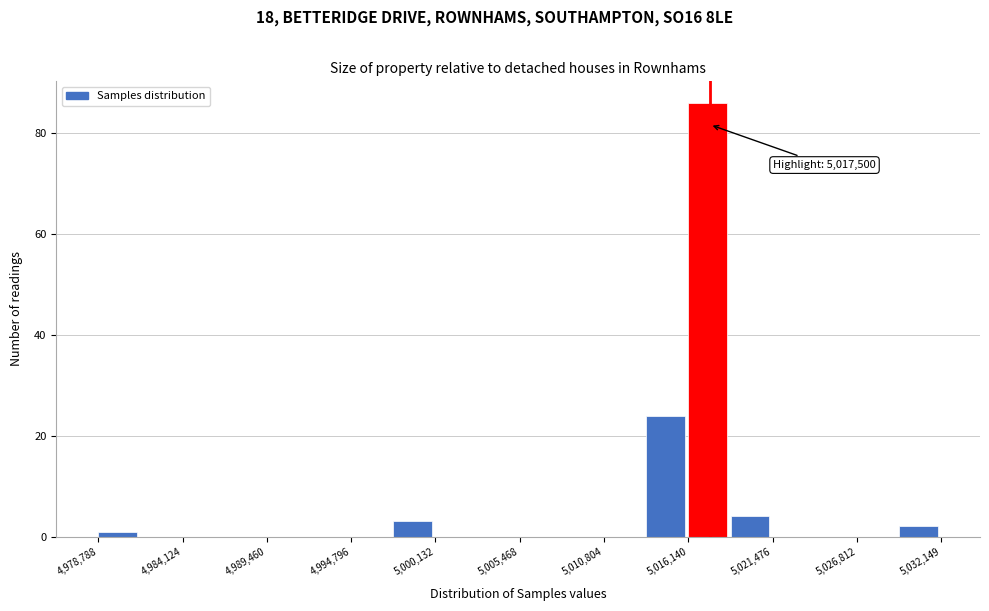

Around what value on the x-axis is the tallest bar? Give the approximate position of its centre, as read against the axis.

5017000